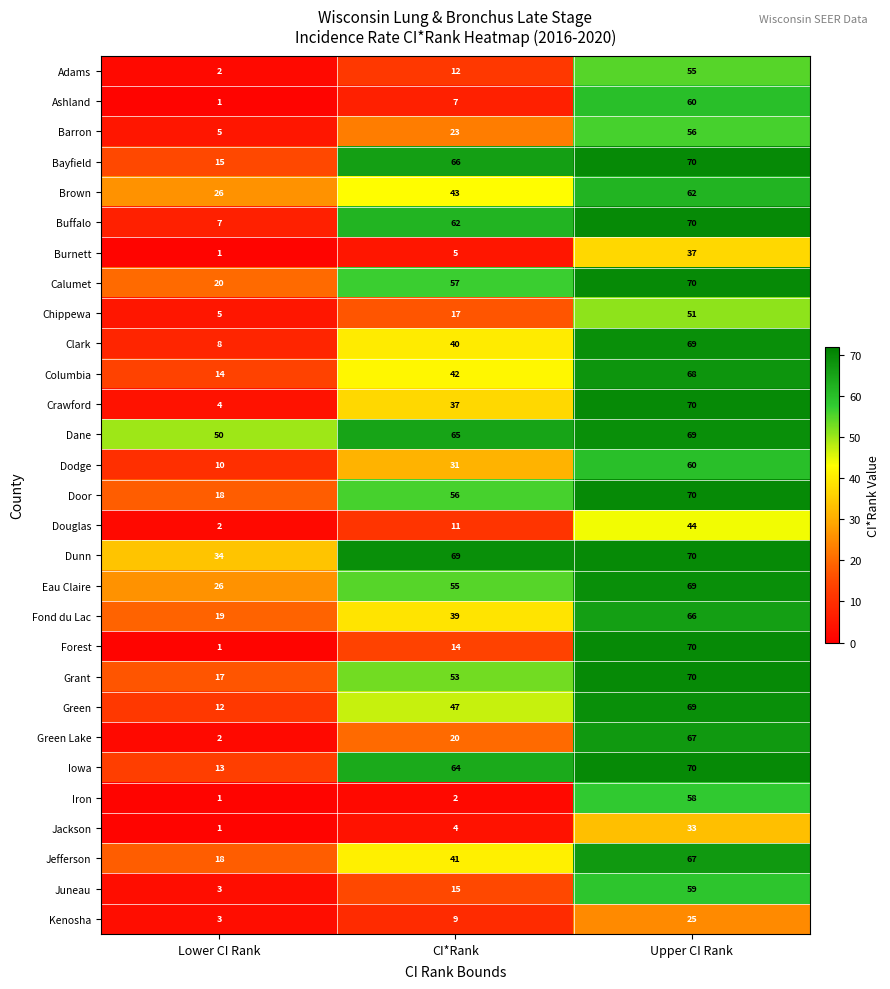

What is the difference between the maximum and minimum values in the Dane series?

19